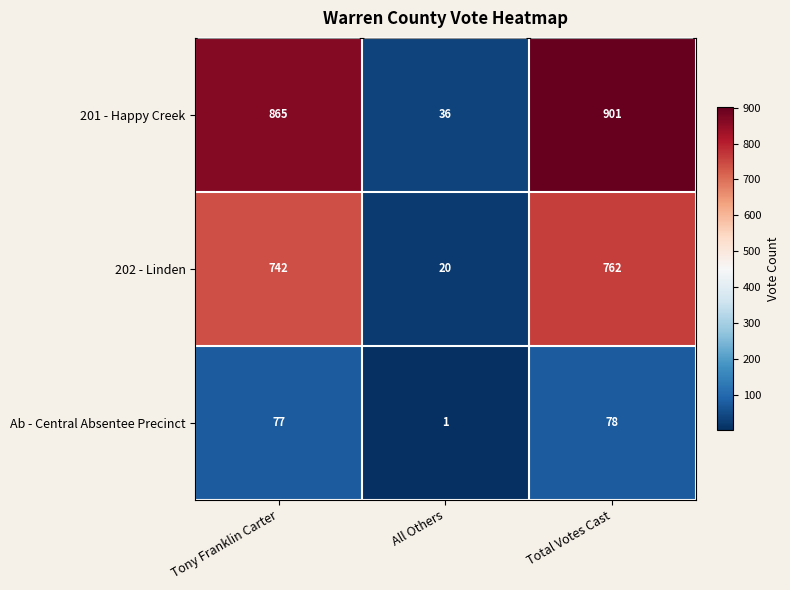

List the series in order of their overall mean, lowest first.

Ab - Central Absentee Precinct, 202 - Linden, 201 - Happy Creek